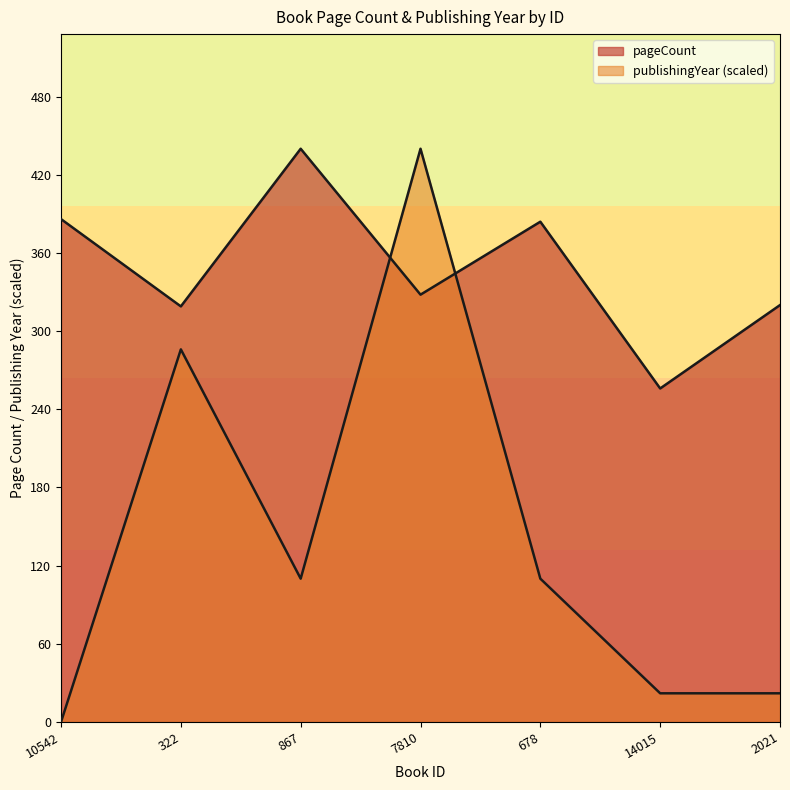

How many interior local peaks does the pageCount series have?

2